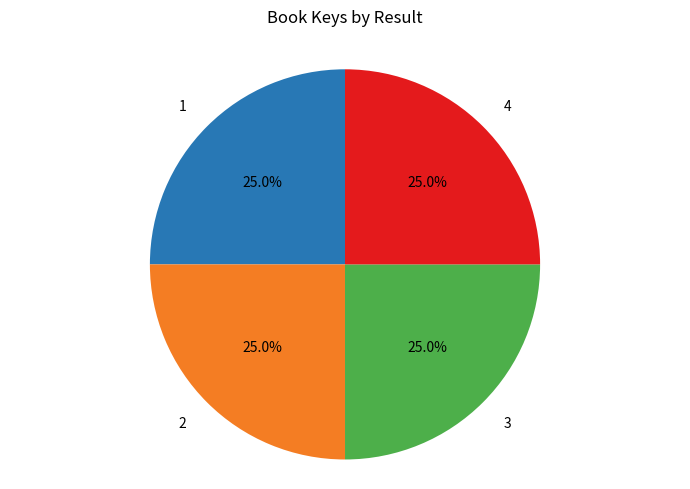

Is 1 the majority of the pie?

No